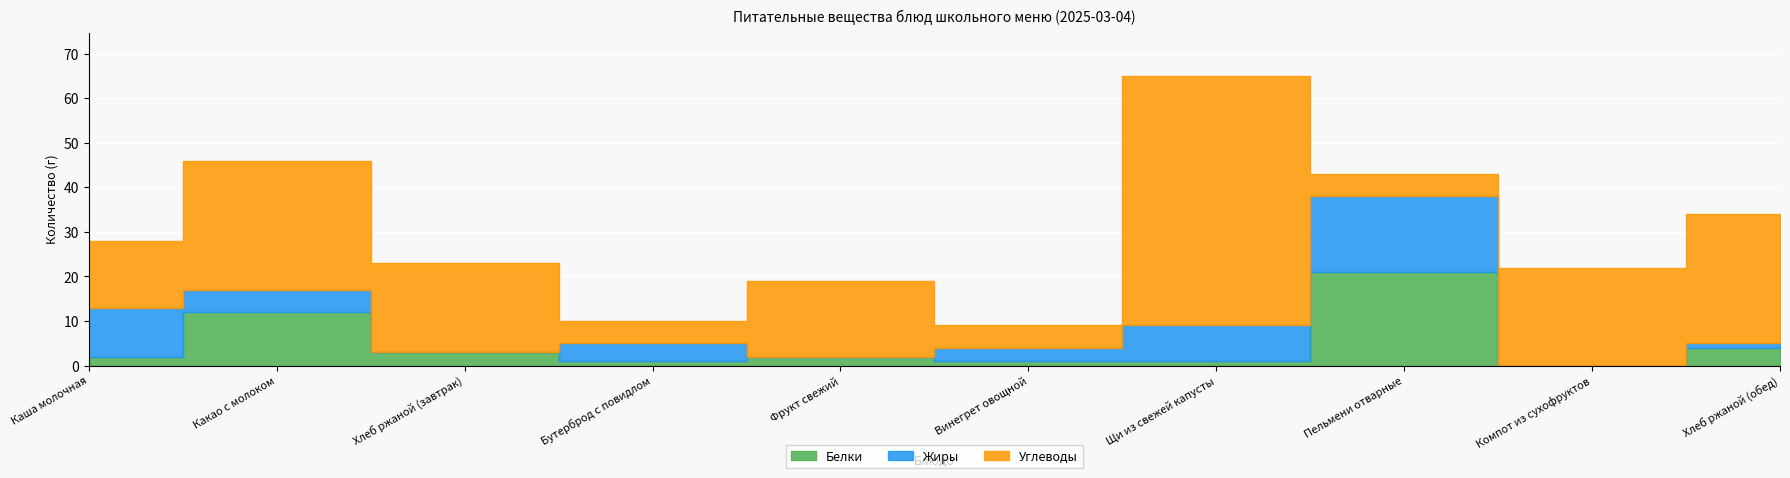

How many times do Белки and Углеводы cross each other?

2